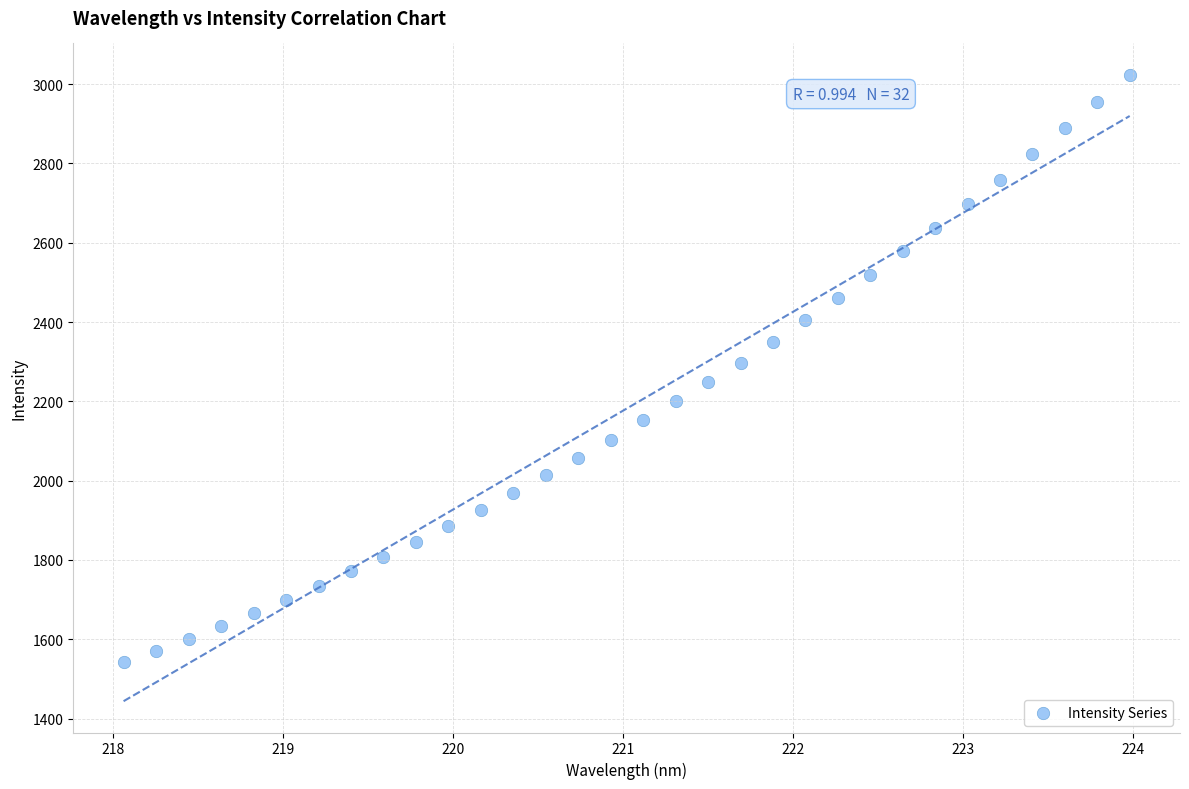

What is the range of Y values (max minus min)?

1482.0